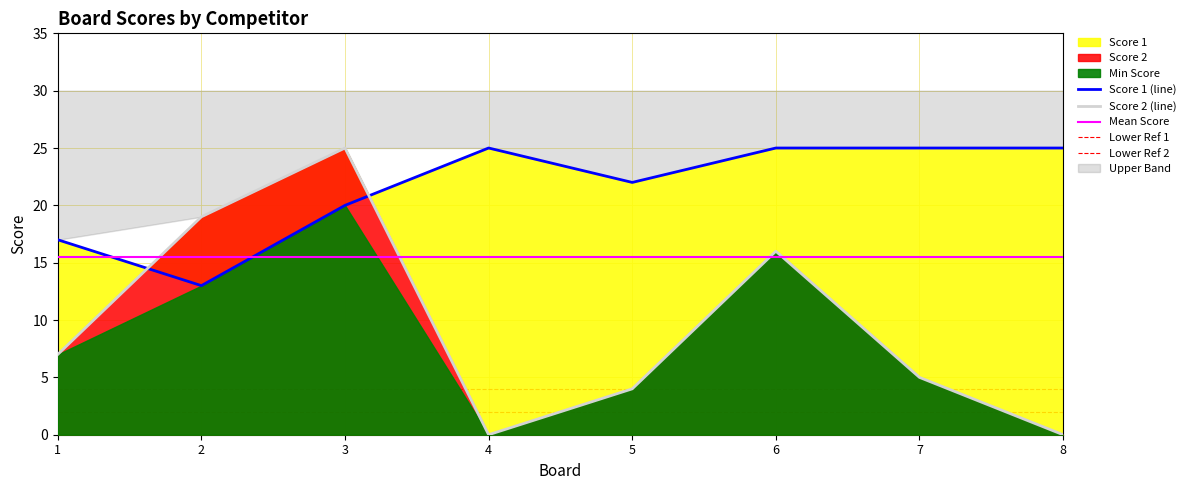

How many values in Score 2 are above zero?

6